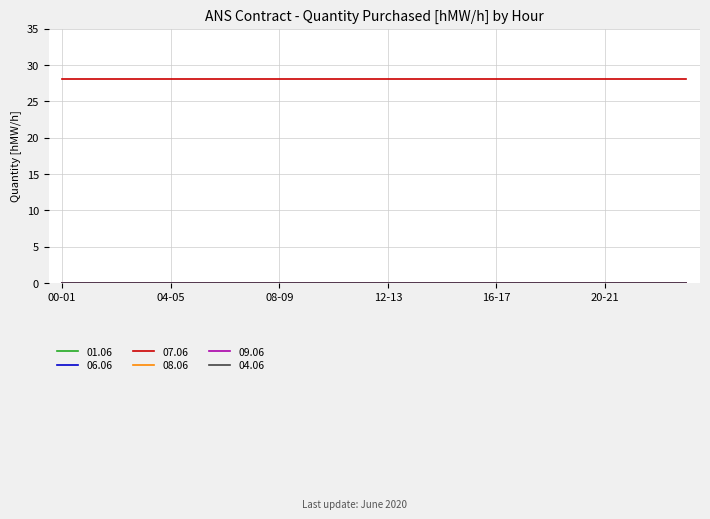

Reading left to right, transcribe all the data shown in this chart.

01.06: 00-01=0	01-02=0	02-03=0	03-04=0	04-05=0	05-06=0	06-07=0	07-08=0	08-09=0	09-10=0	10-11=0	11-12=0	12-13=0	13-14=0	14-15=0	15-16=0	16-17=0	17-18=0	18-19=0	19-20=0	20-21=0	21-22=0	22-23=0	23-24=0
06.06: 00-01=0	01-02=0	02-03=0	03-04=0	04-05=0	05-06=0	06-07=0	07-08=0	08-09=0	09-10=0	10-11=0	11-12=0	12-13=0	13-14=0	14-15=0	15-16=0	16-17=0	17-18=0	18-19=0	19-20=0	20-21=0	21-22=0	22-23=0	23-24=0
07.06: 00-01=28	01-02=28	02-03=28	03-04=28	04-05=28	05-06=28	06-07=28	07-08=28	08-09=28	09-10=28	10-11=28	11-12=28	12-13=28	13-14=28	14-15=28	15-16=28	16-17=28	17-18=28	18-19=28	19-20=28	20-21=28	21-22=28	22-23=28	23-24=28
08.06: 00-01=0	01-02=0	02-03=0	03-04=0	04-05=0	05-06=0	06-07=0	07-08=0	08-09=0	09-10=0	10-11=0	11-12=0	12-13=0	13-14=0	14-15=0	15-16=0	16-17=0	17-18=0	18-19=0	19-20=0	20-21=0	21-22=0	22-23=0	23-24=0
09.06: 00-01=0	01-02=0	02-03=0	03-04=0	04-05=0	05-06=0	06-07=0	07-08=0	08-09=0	09-10=0	10-11=0	11-12=0	12-13=0	13-14=0	14-15=0	15-16=0	16-17=0	17-18=0	18-19=0	19-20=0	20-21=0	21-22=0	22-23=0	23-24=0
04.06: 00-01=0	01-02=0	02-03=0	03-04=0	04-05=0	05-06=0	06-07=0	07-08=0	08-09=0	09-10=0	10-11=0	11-12=0	12-13=0	13-14=0	14-15=0	15-16=0	16-17=0	17-18=0	18-19=0	19-20=0	20-21=0	21-22=0	22-23=0	23-24=0